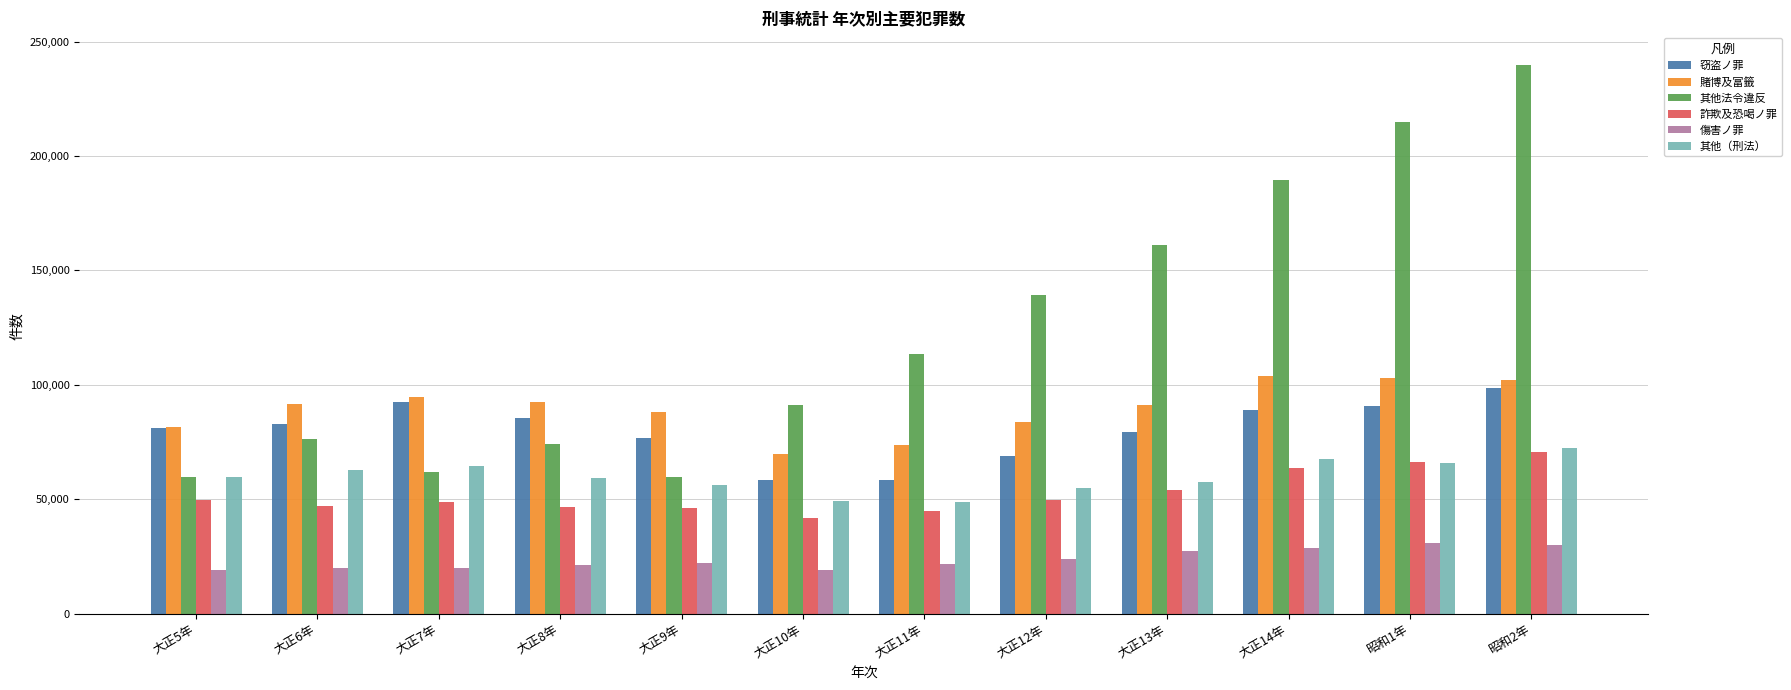

What is the difference between the maximum and second lowest values in the 其他（刑法） series?

22997